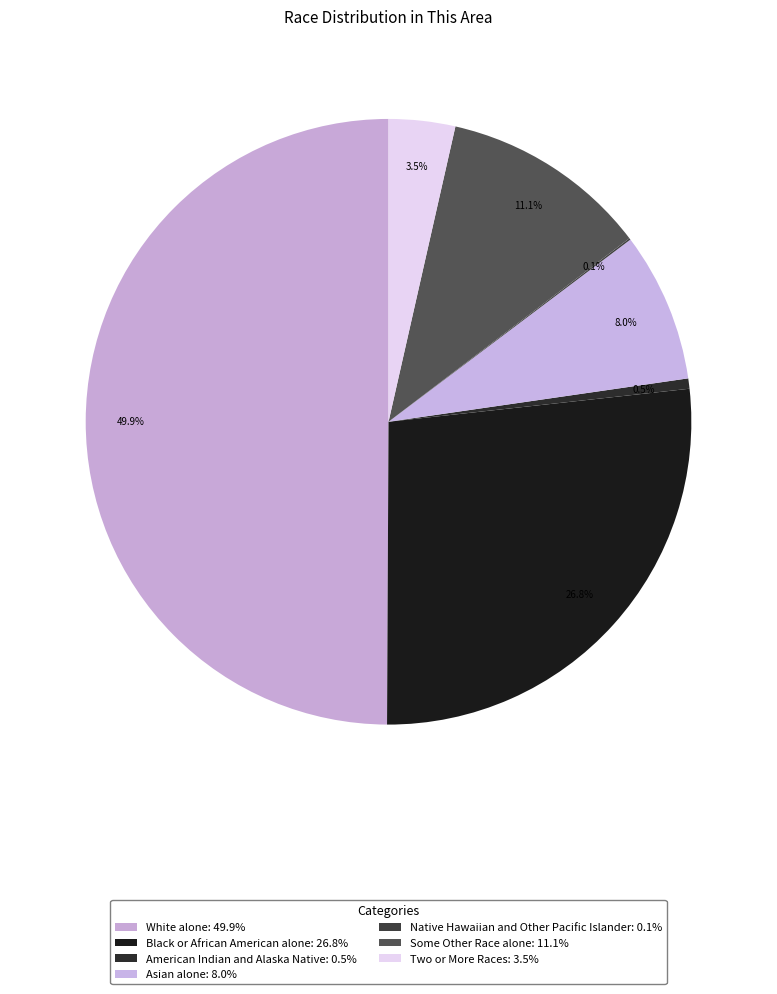

To the nearest percent, what is the combined percentage of White alone and American Indian and Alaska Native?

50%